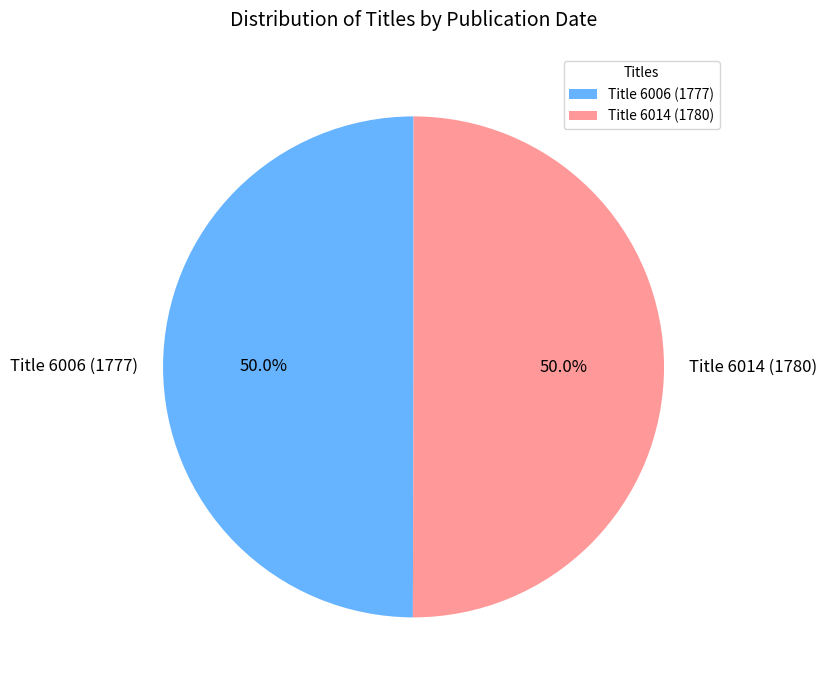

What percentage is NOT represented by Title 6006 (1777)?

50.0%